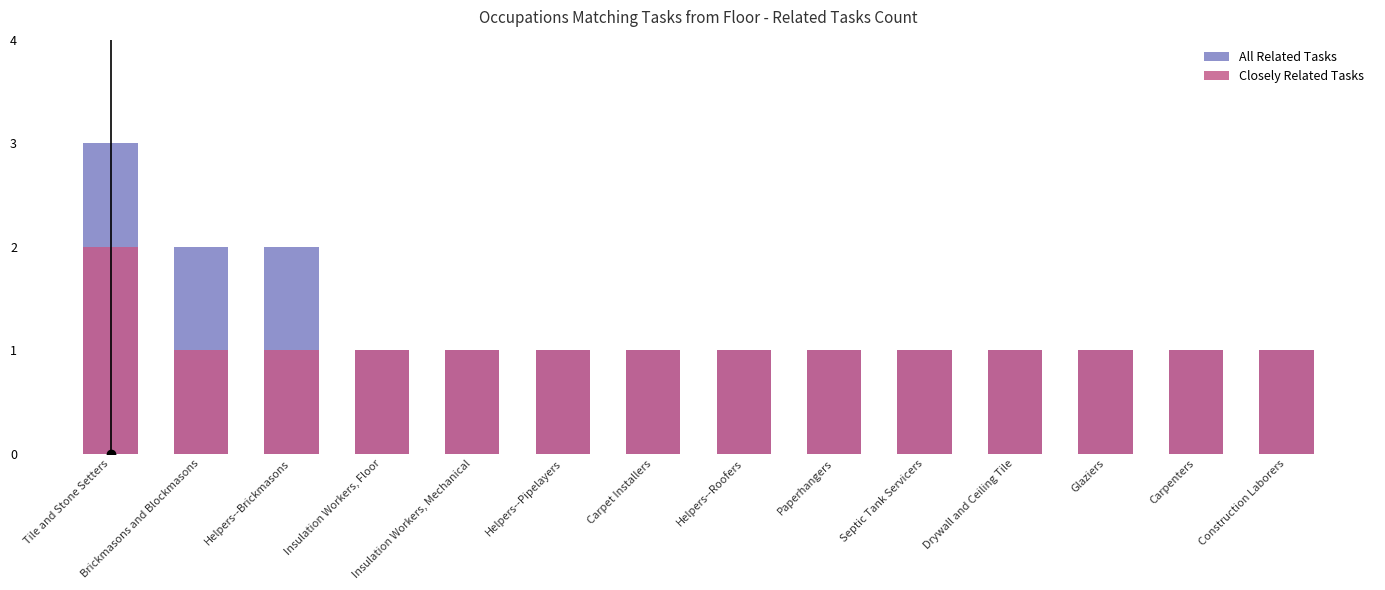

What are all the series names shown in the legend?

All Related Tasks, Closely Related Tasks